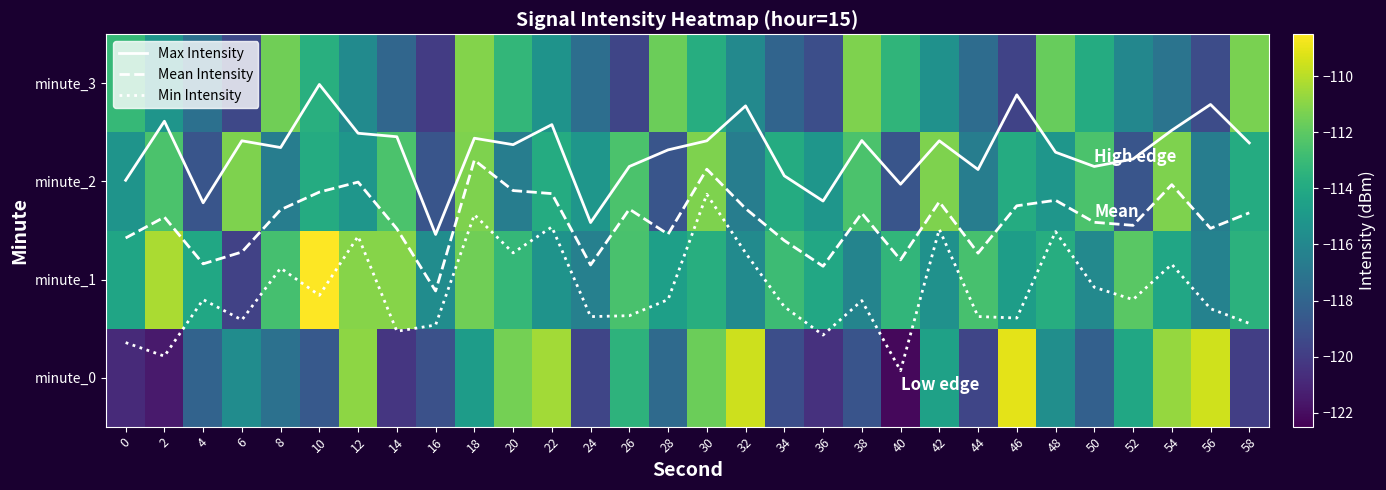

Rank the series by their maximum value, from lowest to highest.

minute_2, minute_3, minute_0, minute_1, Min Intensity, Mean Intensity, Max Intensity